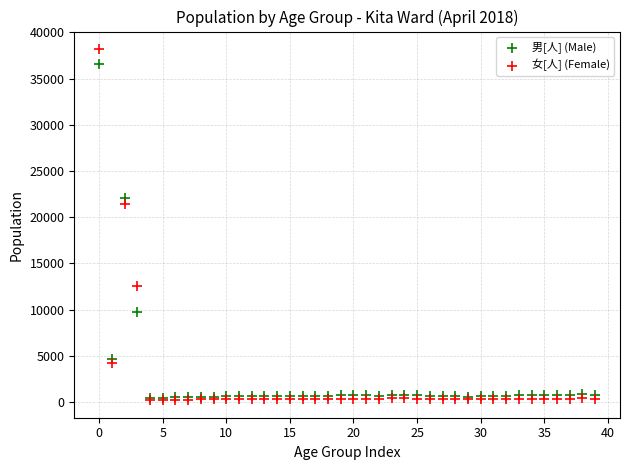

Which series has the largest Y range (max minus min)?

女[人] (Female)